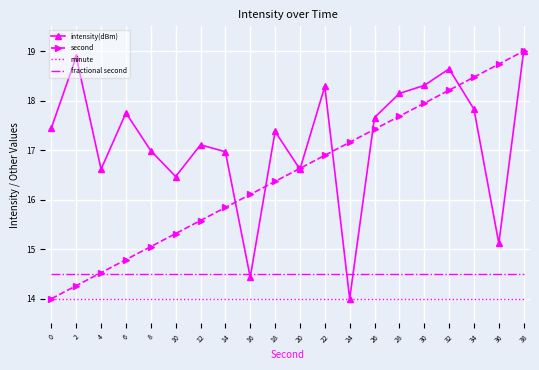

Reading left to right, transcribe all the data shown in this chart.

intensity(dBm): 0=17.4	2=18.9	4=16.6	6=17.8	8=17.0	10=16.5	12=17.1	14=17.0	16=14.4	18=17.4	20=16.6	22=18.3	24=14.0	26=17.7	28=18.1	30=18.3	32=18.6	34=17.8	36=15.1	38=19.0
second: 0=14.0	2=14.3	4=14.5	6=14.8	8=15.1	10=15.3	12=15.6	14=15.8	16=16.1	18=16.4	20=16.6	22=16.9	24=17.2	26=17.4	28=17.7	30=17.9	32=18.2	34=18.5	36=18.7	38=19.0
minute: 0=14.0	2=14.0	4=14.0	6=14.0	8=14.0	10=14.0	12=14.0	14=14.0	16=14.0	18=14.0	20=14.0	22=14.0	24=14.0	26=14.0	28=14.0	30=14.0	32=14.0	34=14.0	36=14.0	38=14.0
fractional second: 0=14.5	2=14.5	4=14.5	6=14.5	8=14.5	10=14.5	12=14.5	14=14.5	16=14.5	18=14.5	20=14.5	22=14.5	24=14.5	26=14.5	28=14.5	30=14.5	32=14.5	34=14.5	36=14.5	38=14.5